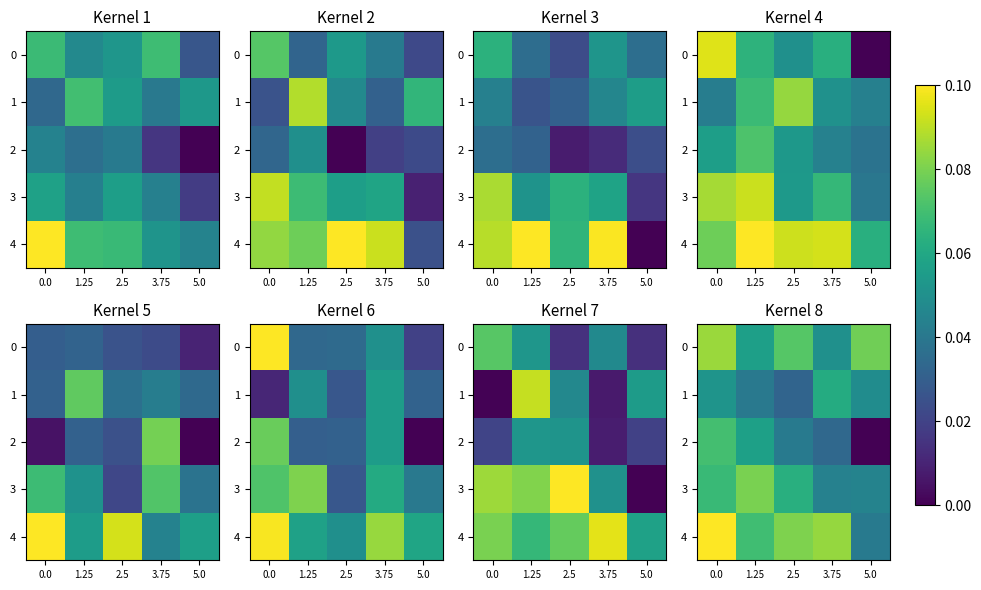

At which label is 4 closest to 0?

5.0